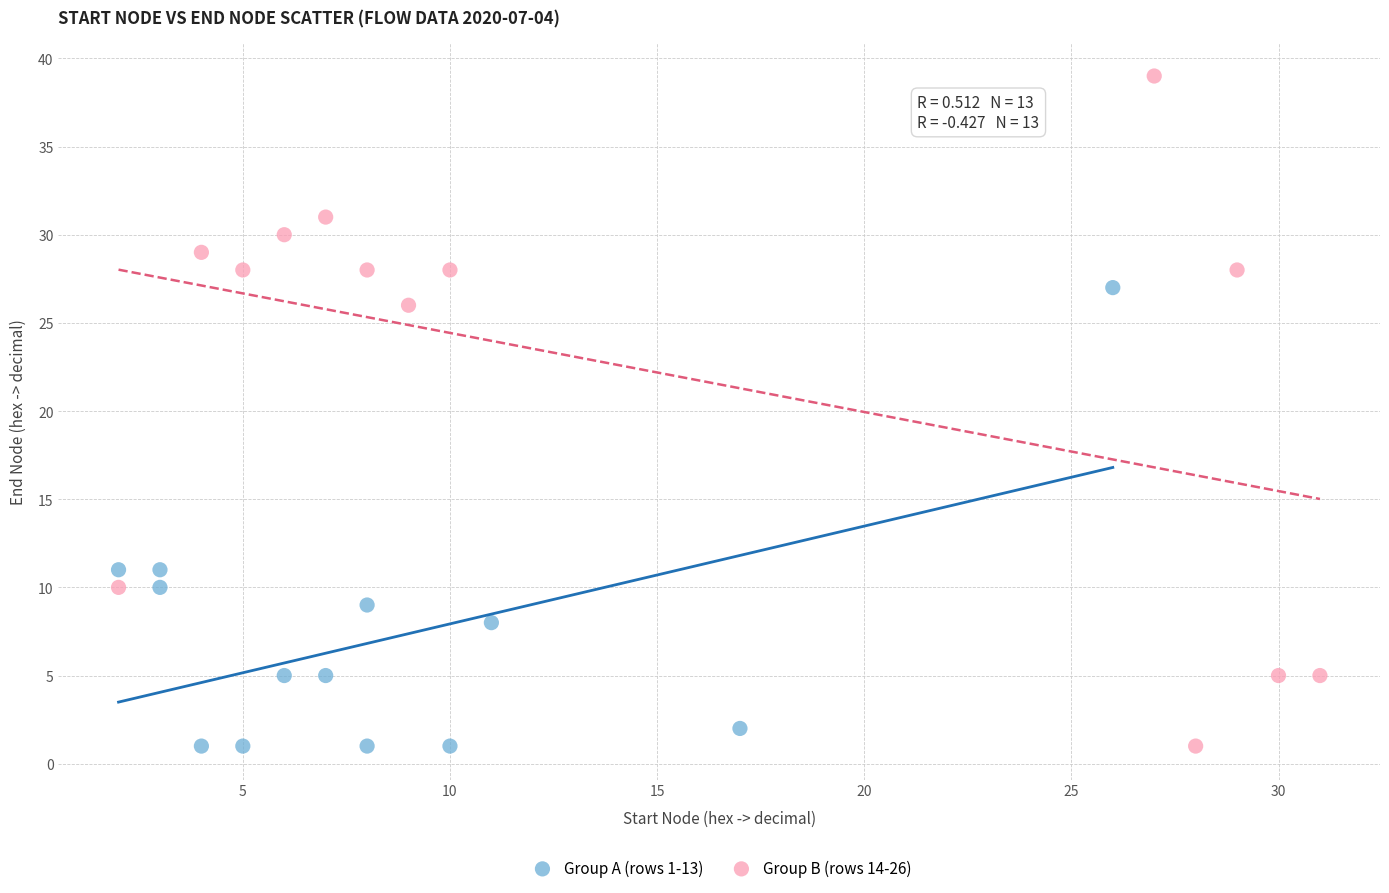

Which series has the widest spread of Y values?

Group B (rows 14-26)